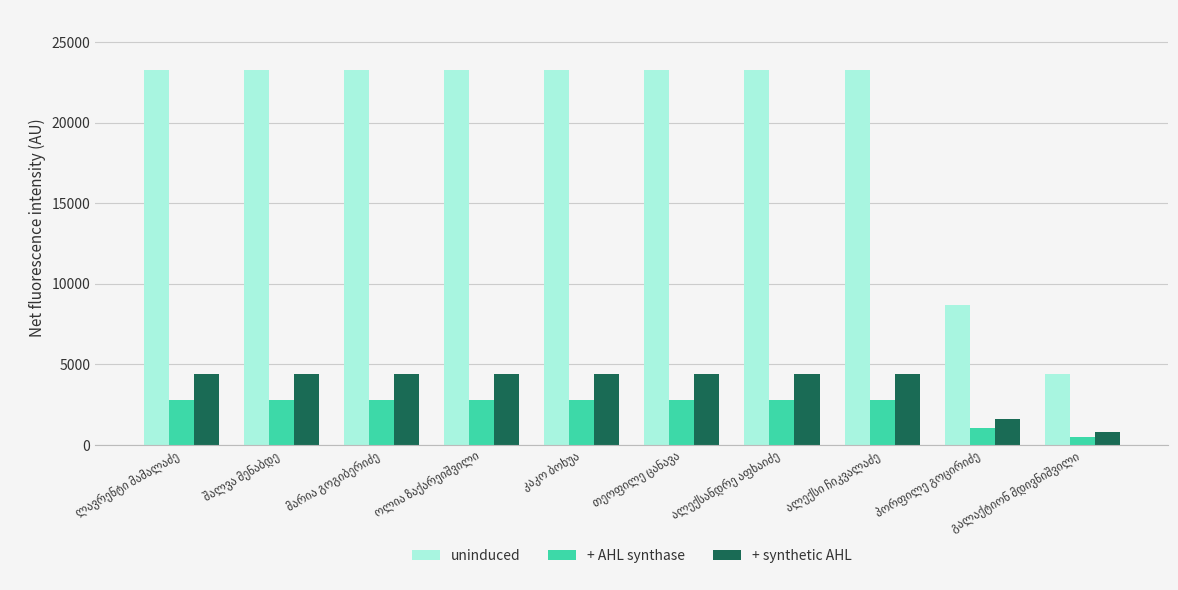

At how many categories does at least one series exceed 7555?

9